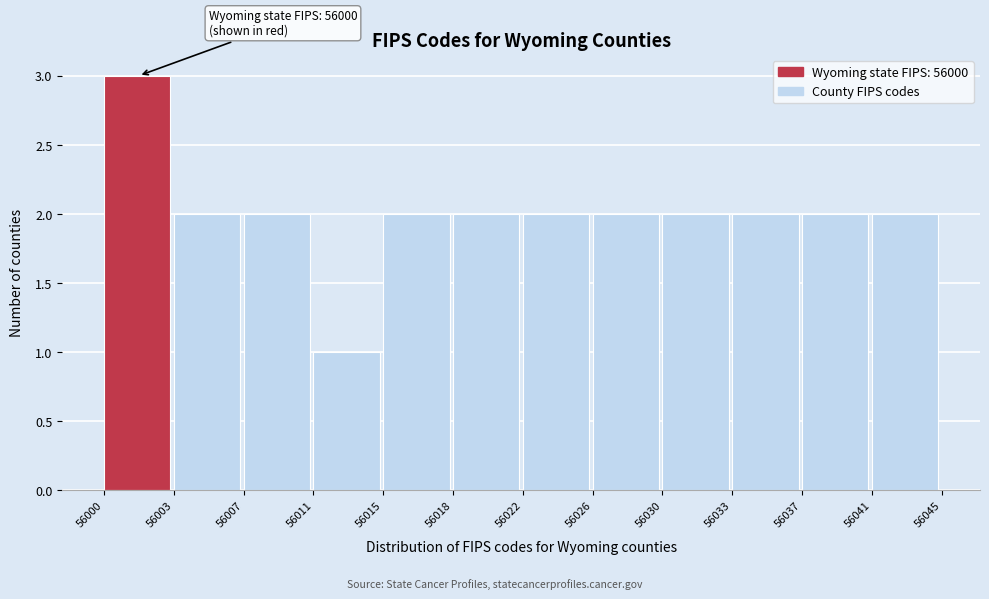

Reading left to right, what are all the values shown in this chart?

56000=3	56003=2	56007=2	56011=1	56015=2	56018=2	56022=2	56026=2	56030=2	56033=2	56037=2	56041=2